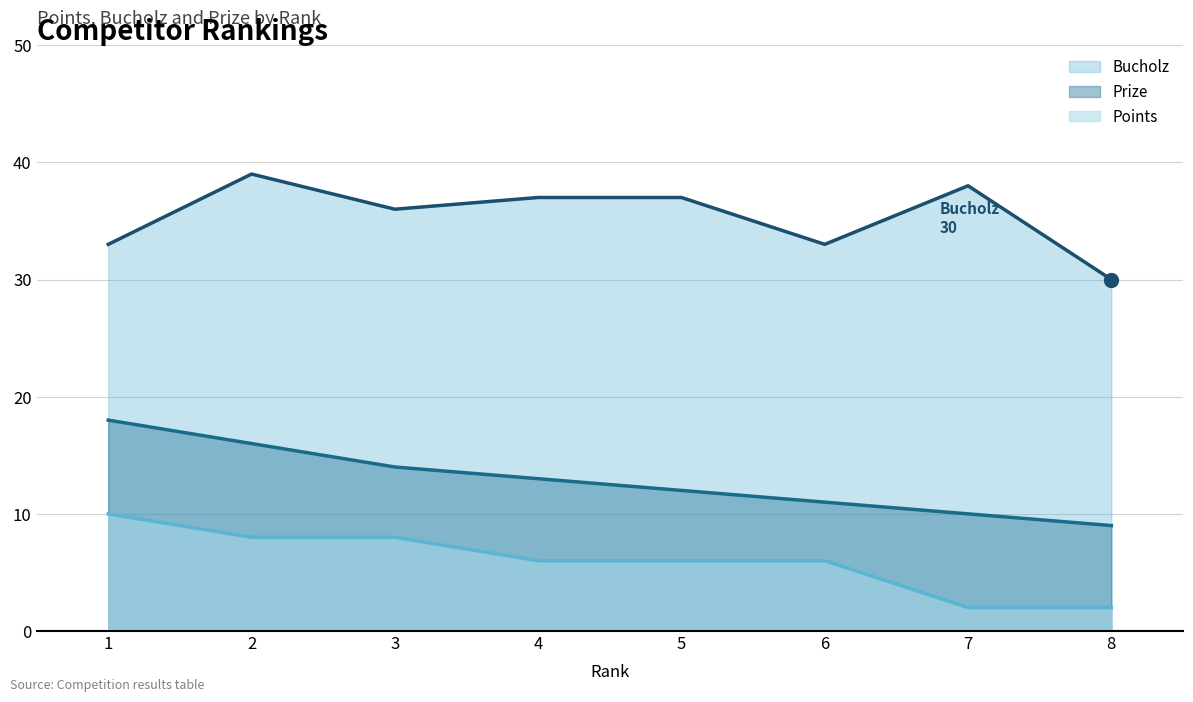

Between 4 and 6, which series saw the biggest shift?

Bucholz